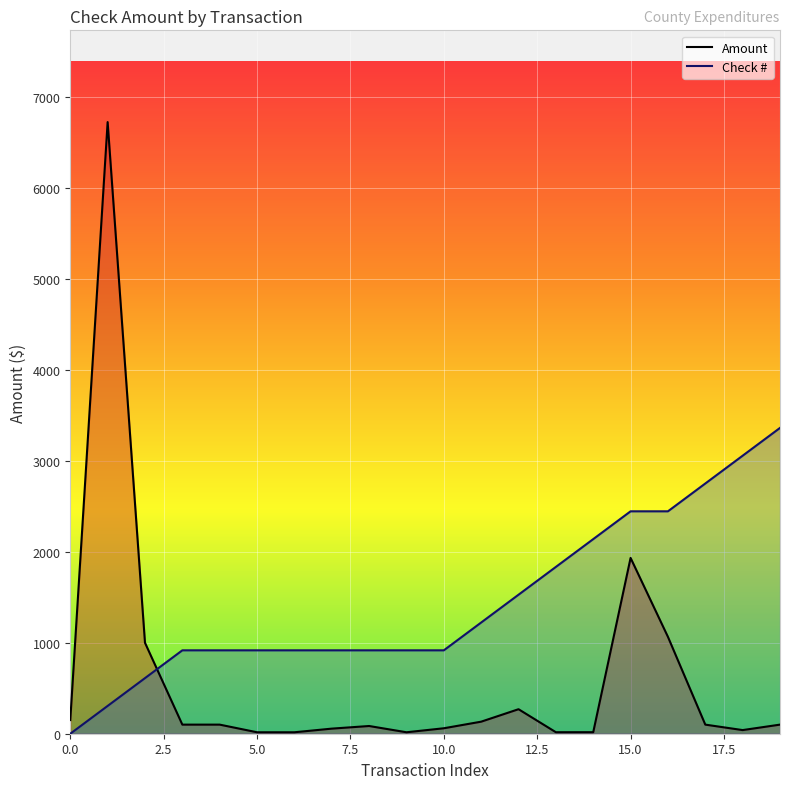

What is the difference between the maximum and minimum values in the Check # series?

3362.5